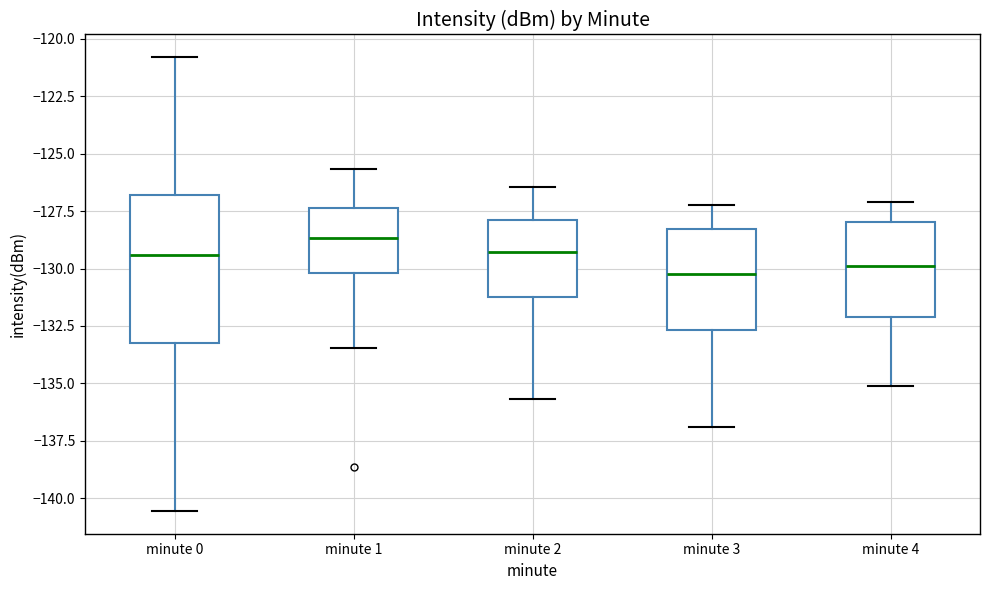

Comparing the boxes themselves (not the whiskers), which one is the tallest?

minute 0